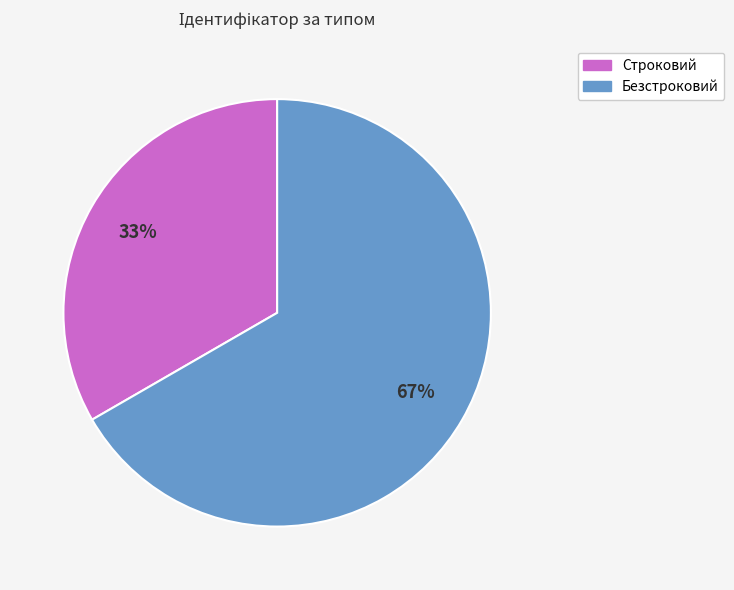

To the nearest percent, what is the combined percentage of Безстроковий and Строковий?

100%